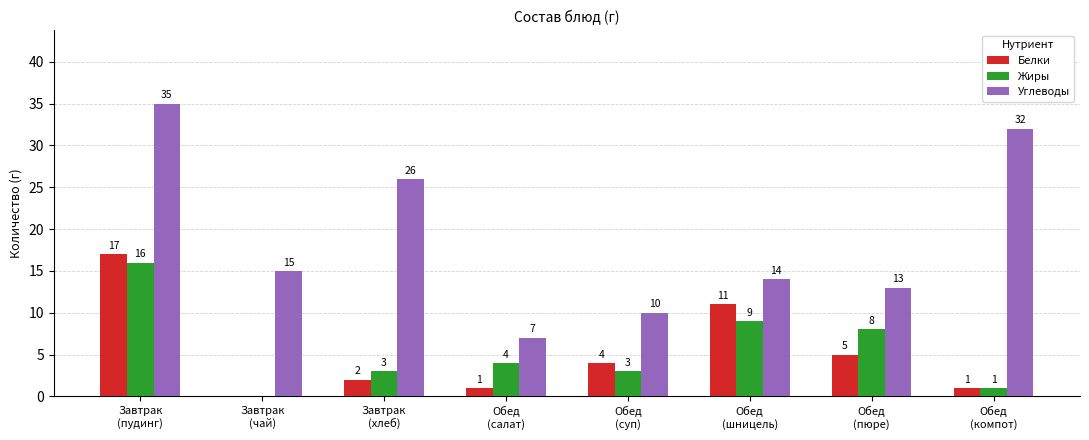

What is the highest value of the Жиры series?

16